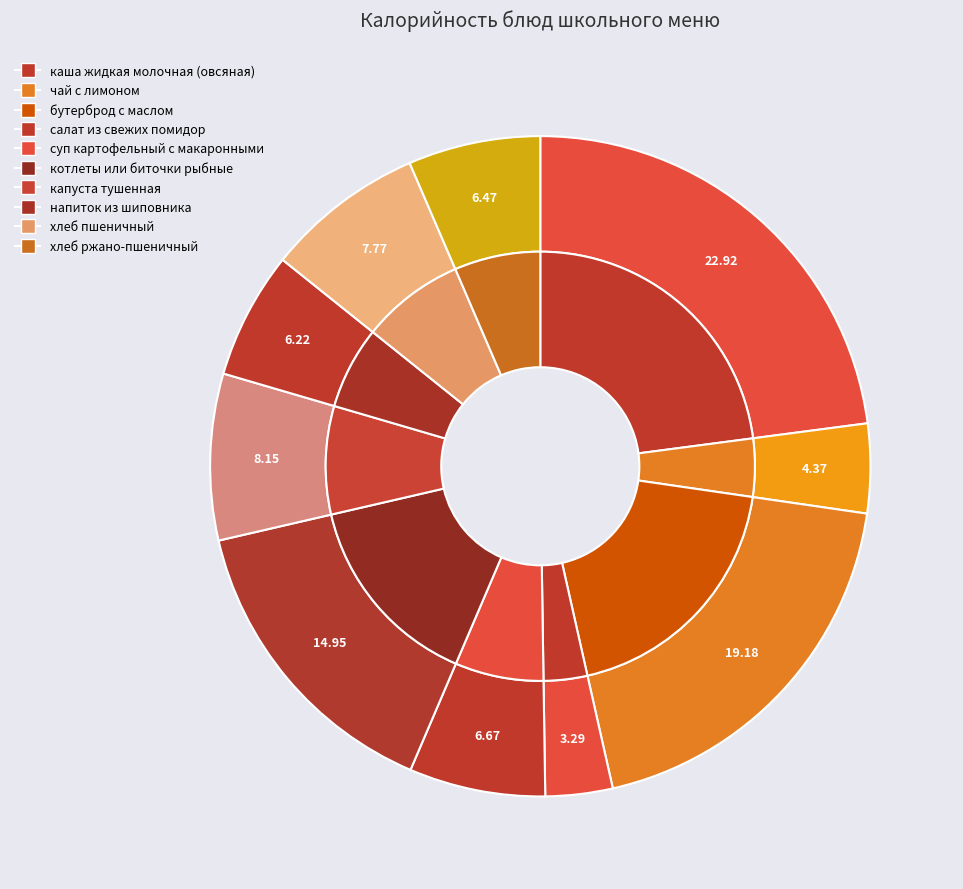

Is the sum of чай с лимоном and каша жидкая молочная (овсяная) greater than half?

No